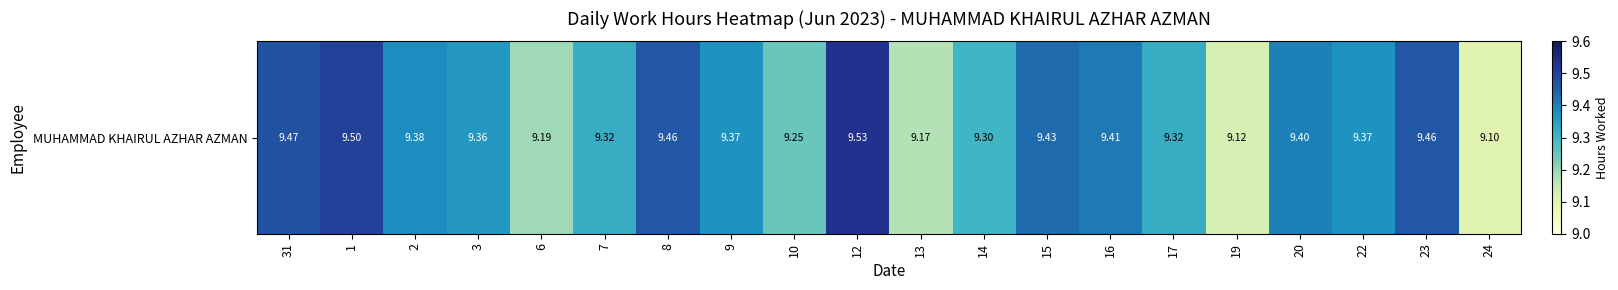

How many values are between 9 and 10?

20